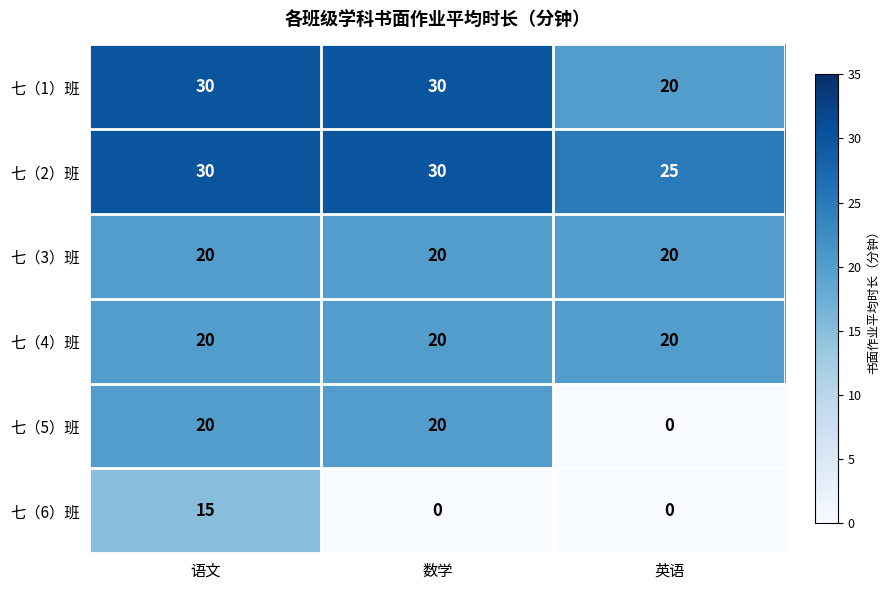

What is the lowest value of the 七（3）班 series?

20